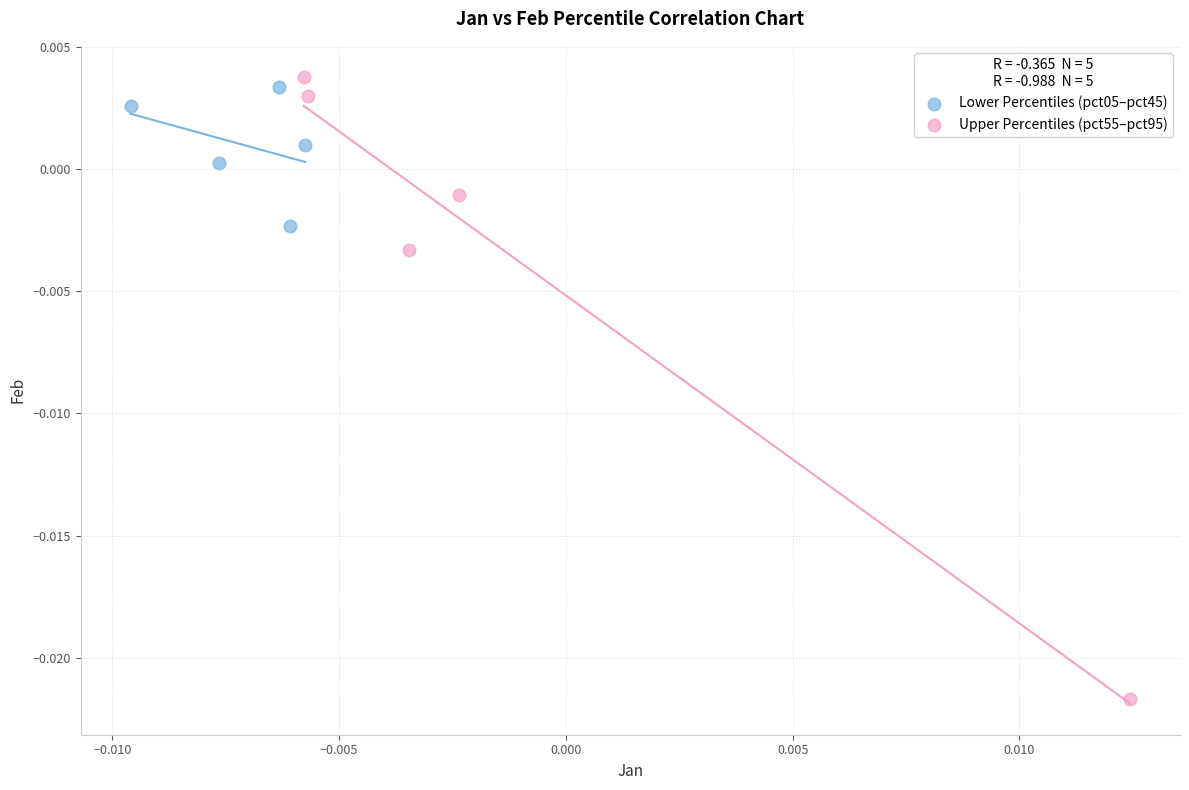

Which series contains the lowest Y value?

Upper Percentiles (pct55–pct95)